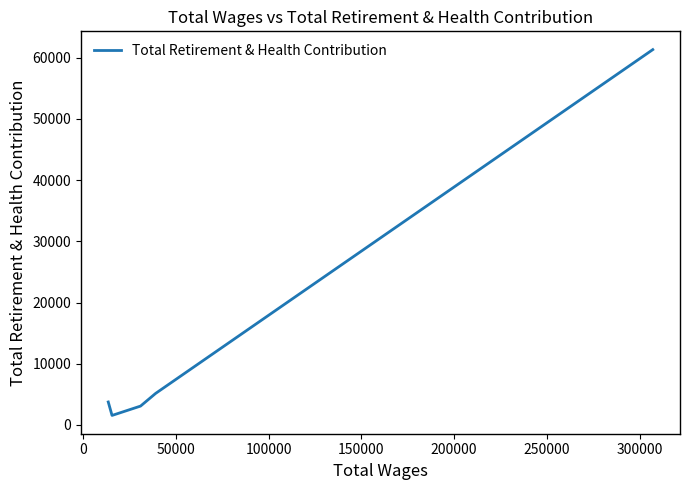

Reading left to right, list all the values displayed in this chart.

3760	1561	3089	5159	61323